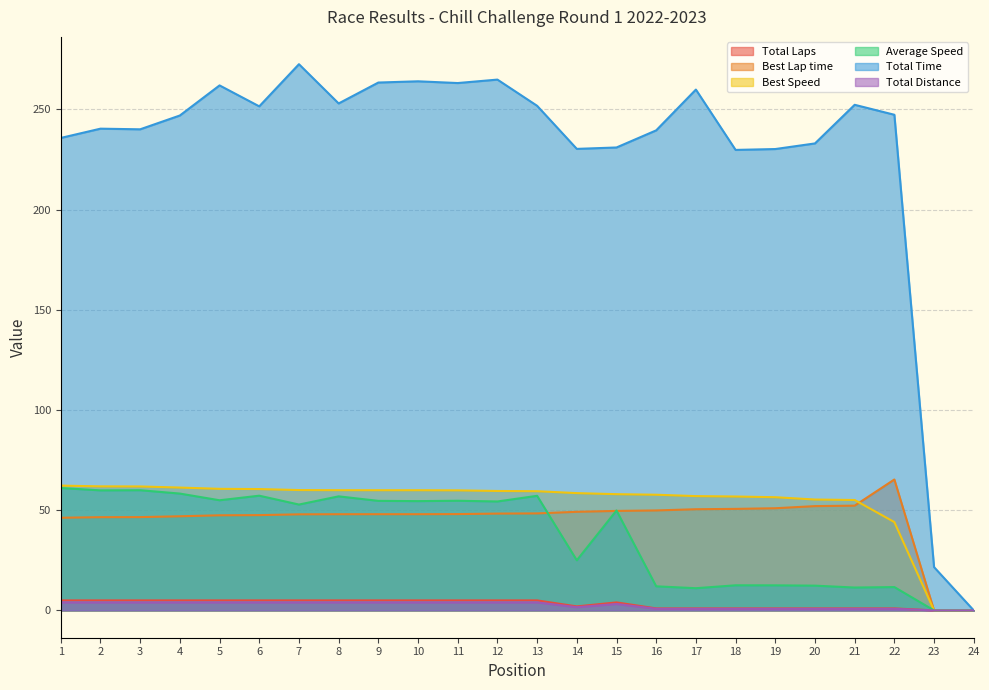

What is the spread (max minus min) of values at 23?

21.6